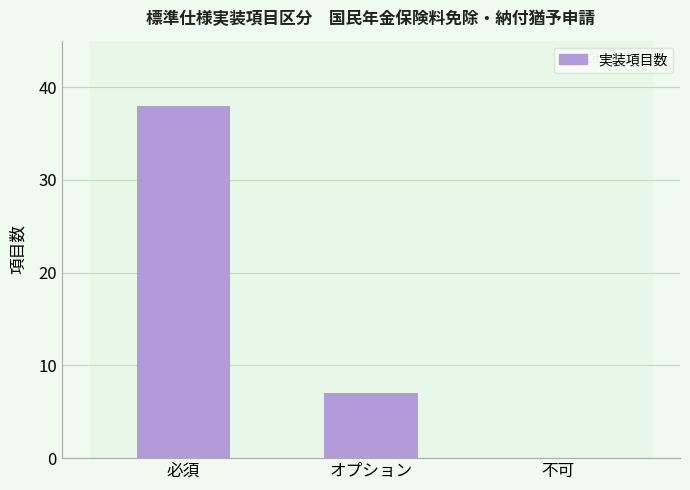

What is the change in value from オプション to 不可?

-7